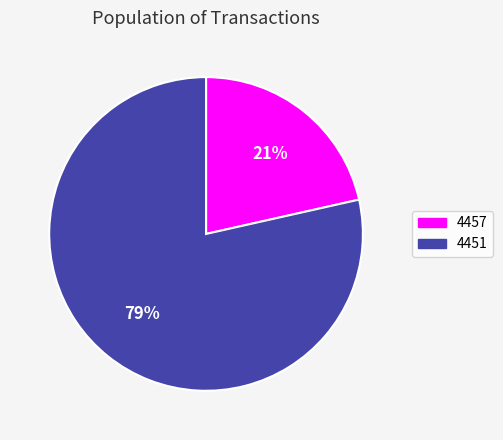

To the nearest percent, what percentage of the pie is 4451?

79%